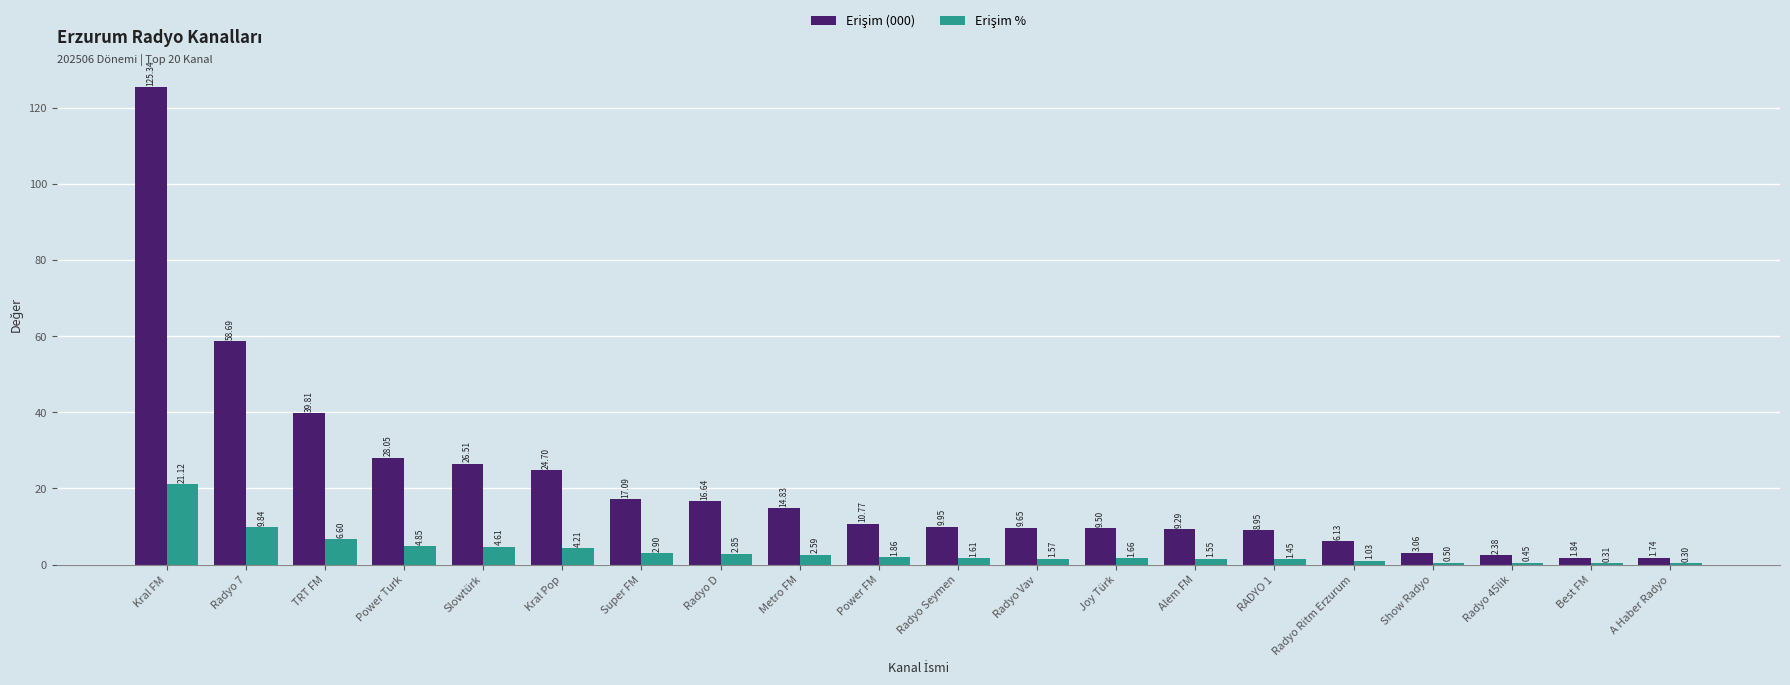

Which category has the highest value across all series?

Kral FM